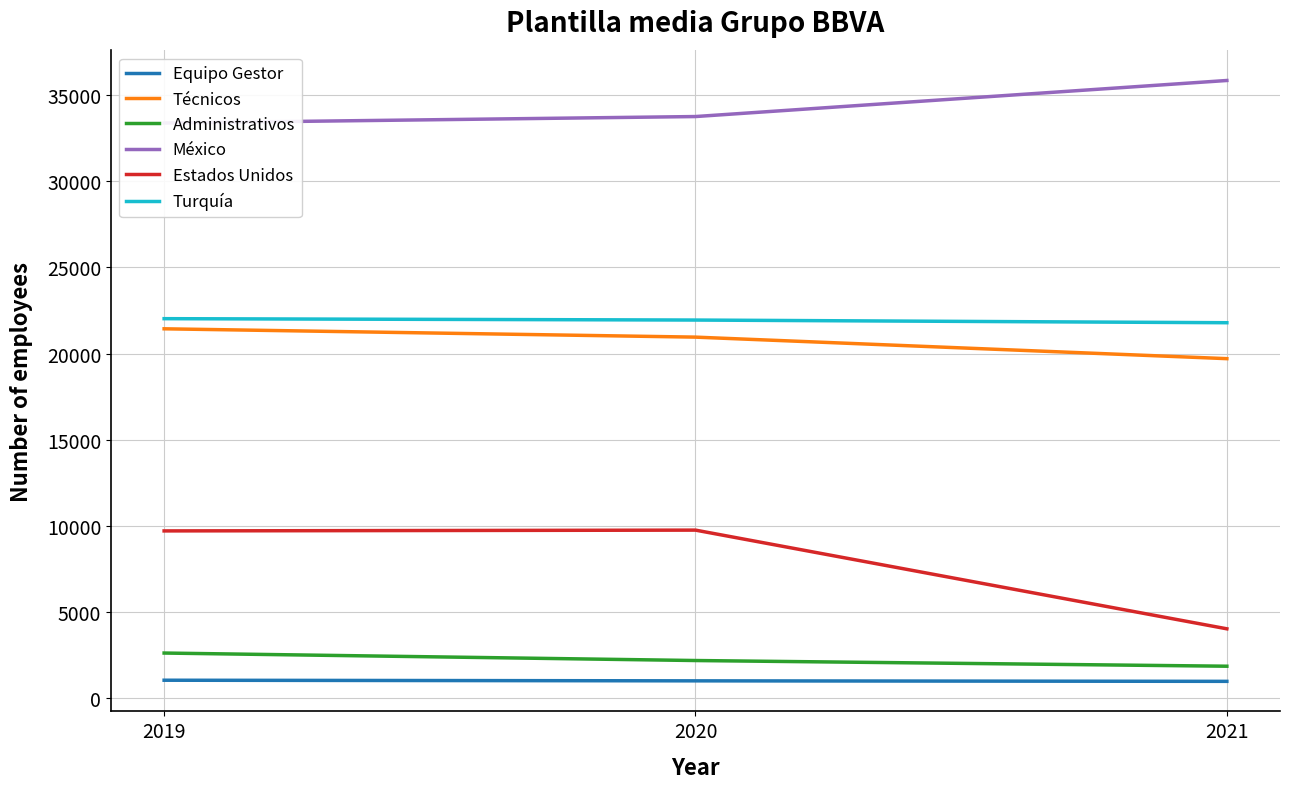

What is the lowest value of the Turquía series?

21791